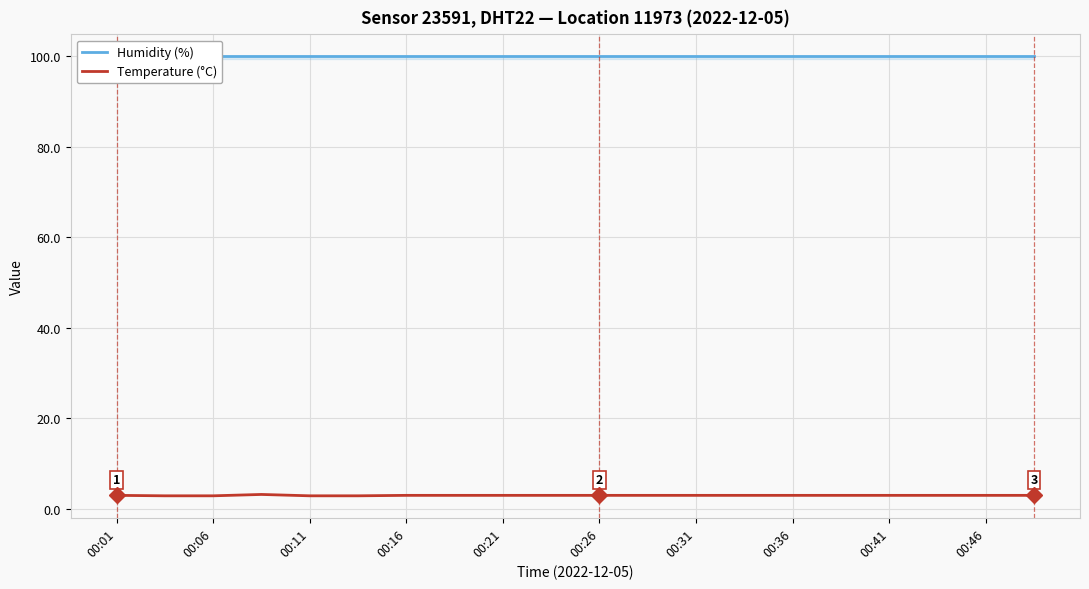

Rank the series at 19 from lowest to highest value.

Temperature (°C), Humidity (%)